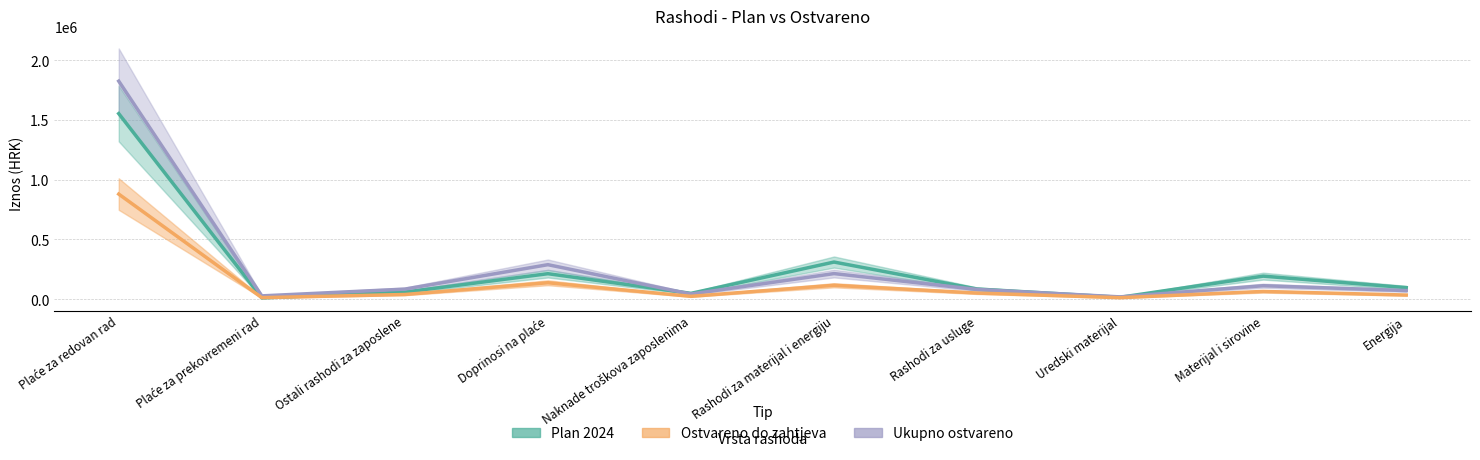

True or false: Ukupno ostvareno and Ostvareno do zahtjeva cross at least once.

False